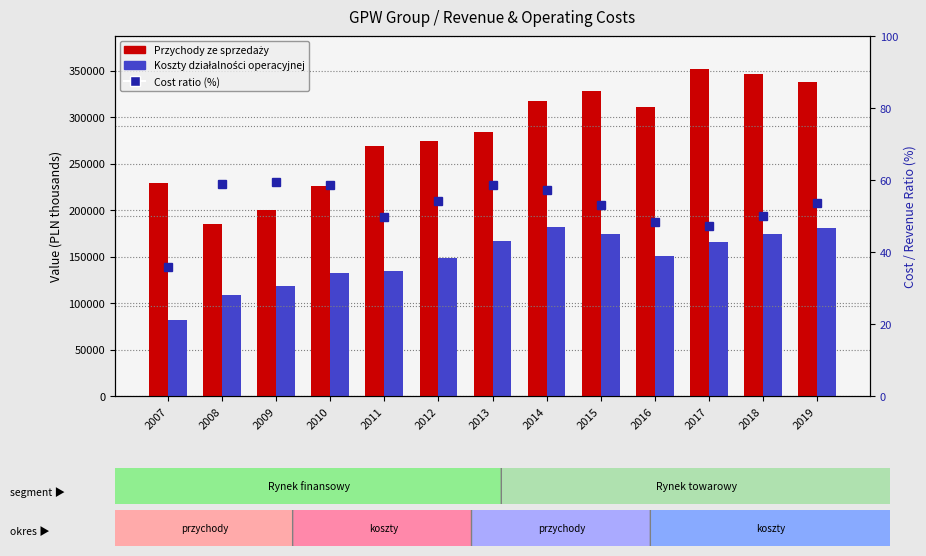

The Cost ratio (%) series shows 33.2 at 2010. True or false?

False